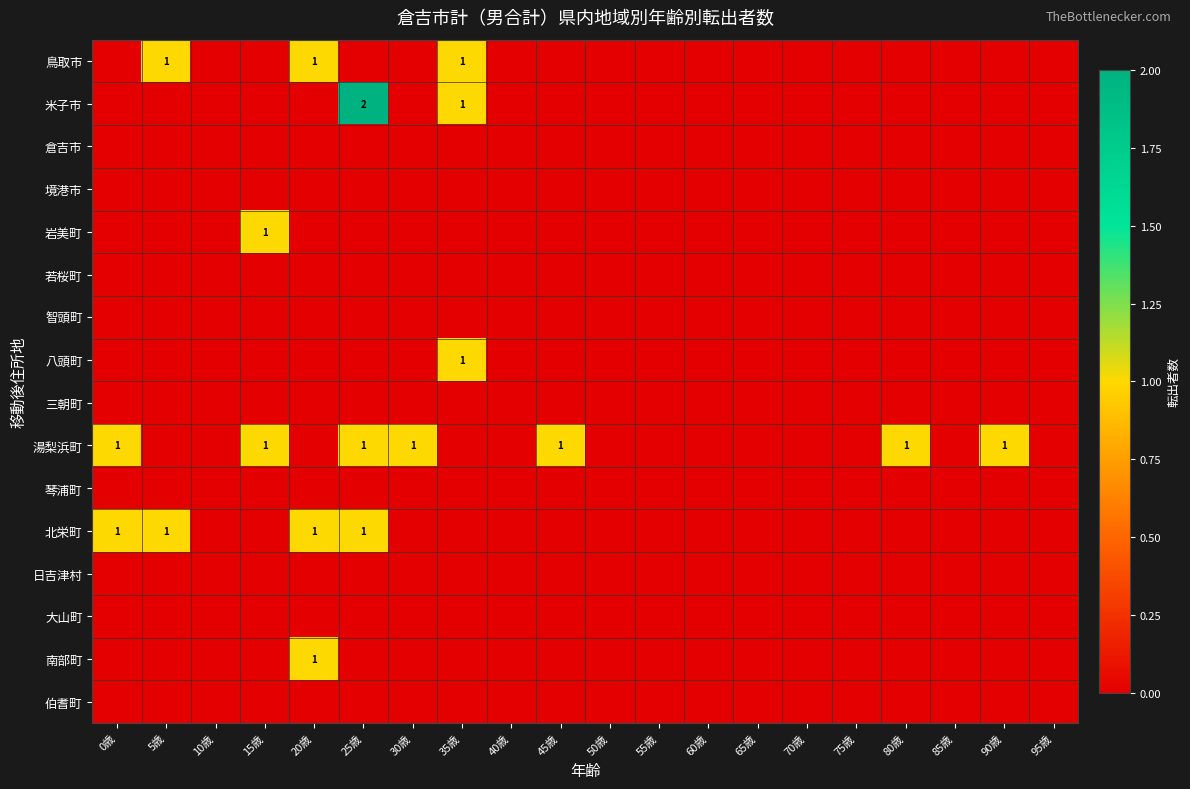

List the labels in order of 倉吉市 value, smallest first.

0歳, 5歳, 10歳, 15歳, 20歳, 25歳, 30歳, 35歳, 40歳, 45歳, 50歳, 55歳, 60歳, 65歳, 70歳, 75歳, 80歳, 85歳, 90歳, 95歳